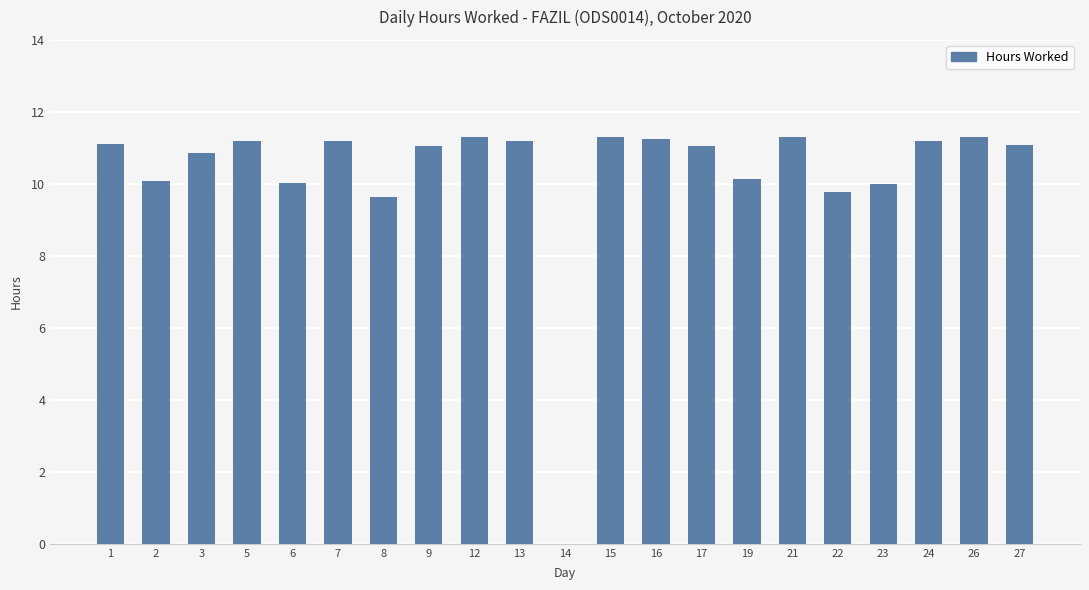

What is the greatest value displayed?

11.3